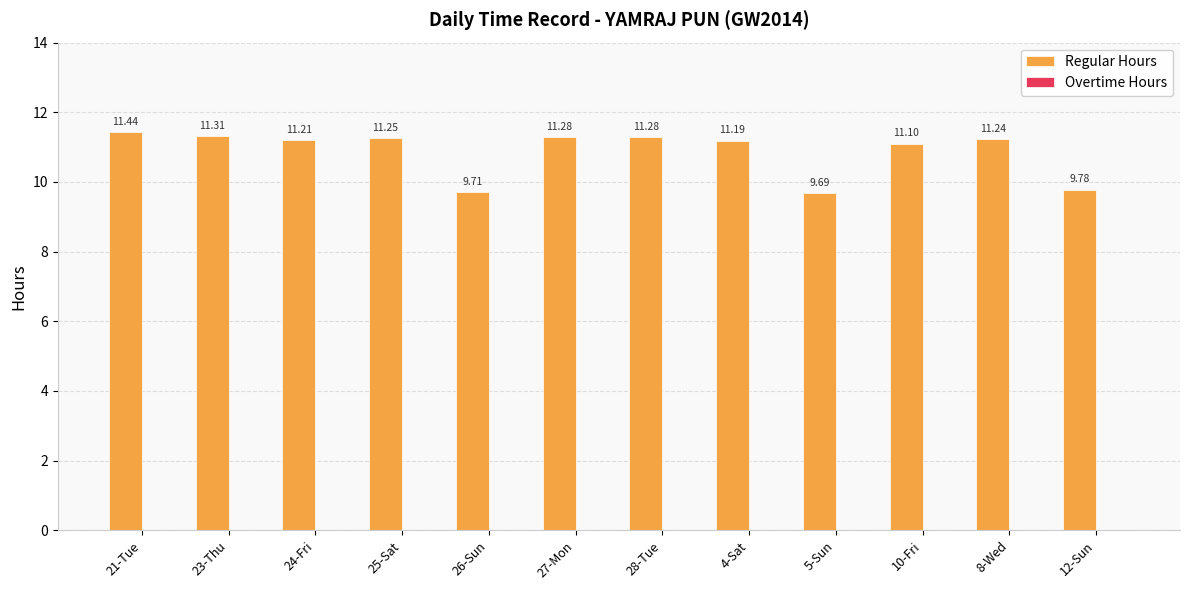

Between 5-Sun and 25-Sat, which is larger?

25-Sat